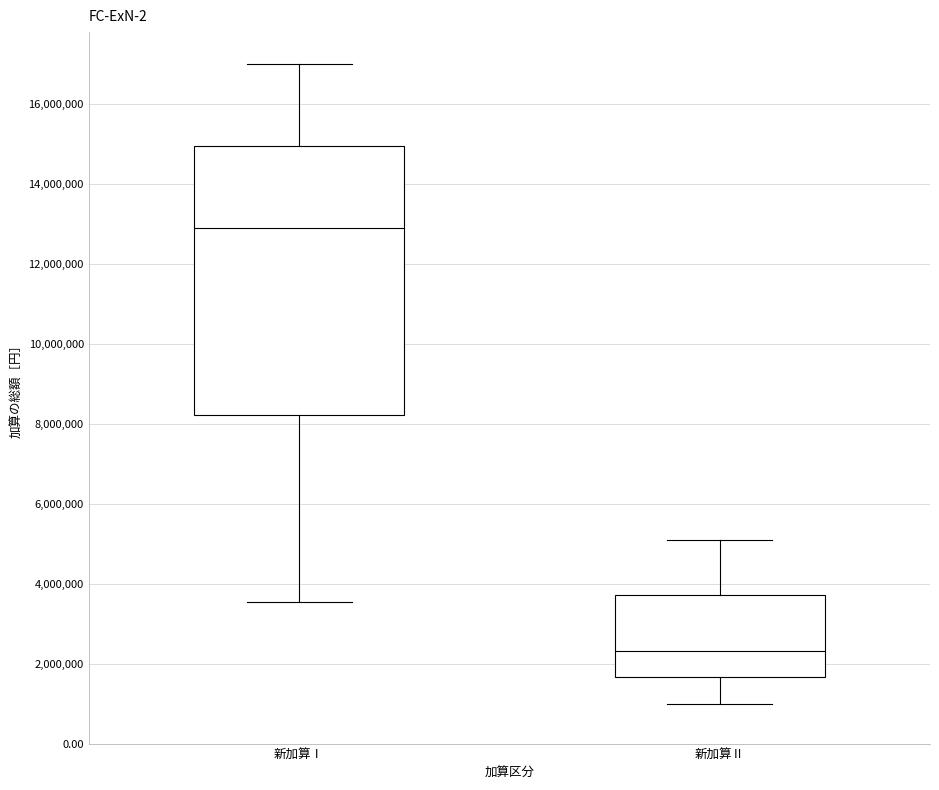

Which box's median line is the highest?

新加算Ⅰ